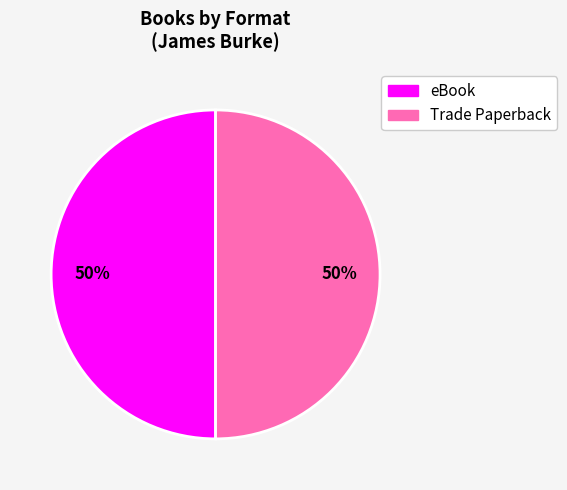

To the nearest percent, what percentage of the pie is Trade Paperback?

50%